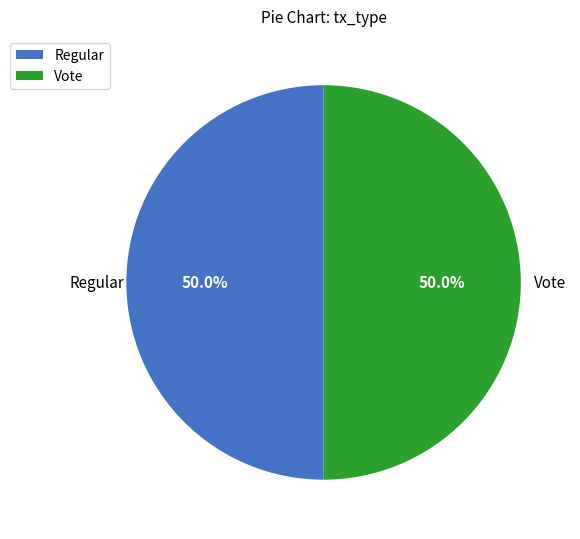

Approximately how many times larger is the value at Vote compared to Regular?

1.0